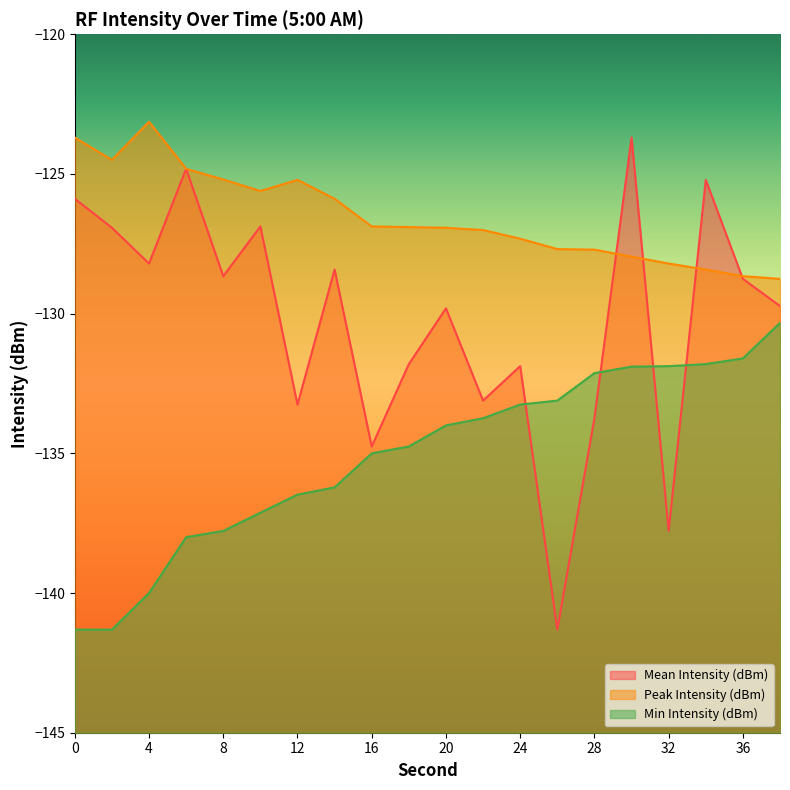

What are all the series names shown in the legend?

Mean Intensity (dBm), Peak Intensity (dBm), Min Intensity (dBm)